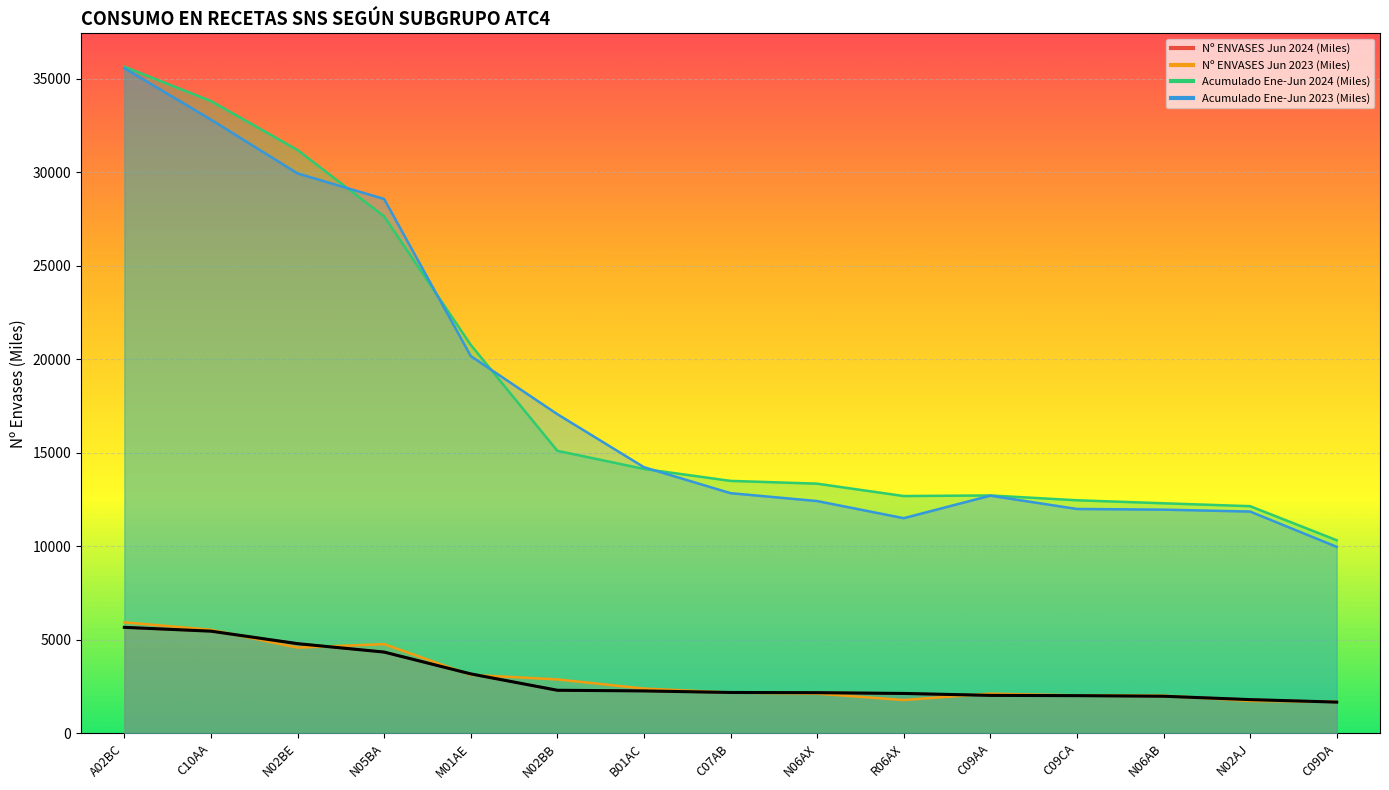

Is the value of Acumulado Ene-Jun 2023 (Miles) at N02AJ greater than the value of Acumulado Ene-Jun 2024 (Miles) at C07AB?

No